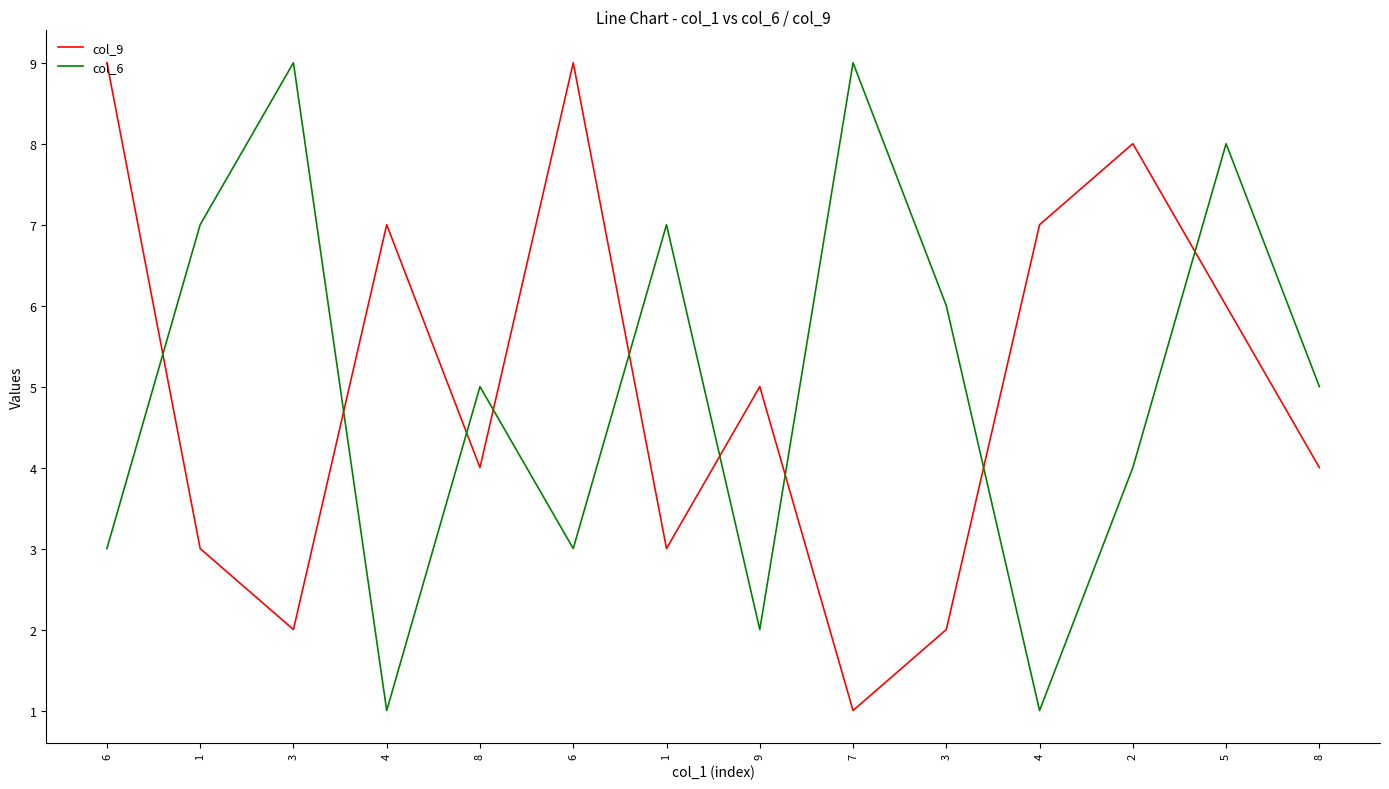

In col_9, how many points are lower than both neighbors (excluding endpoints)?

4